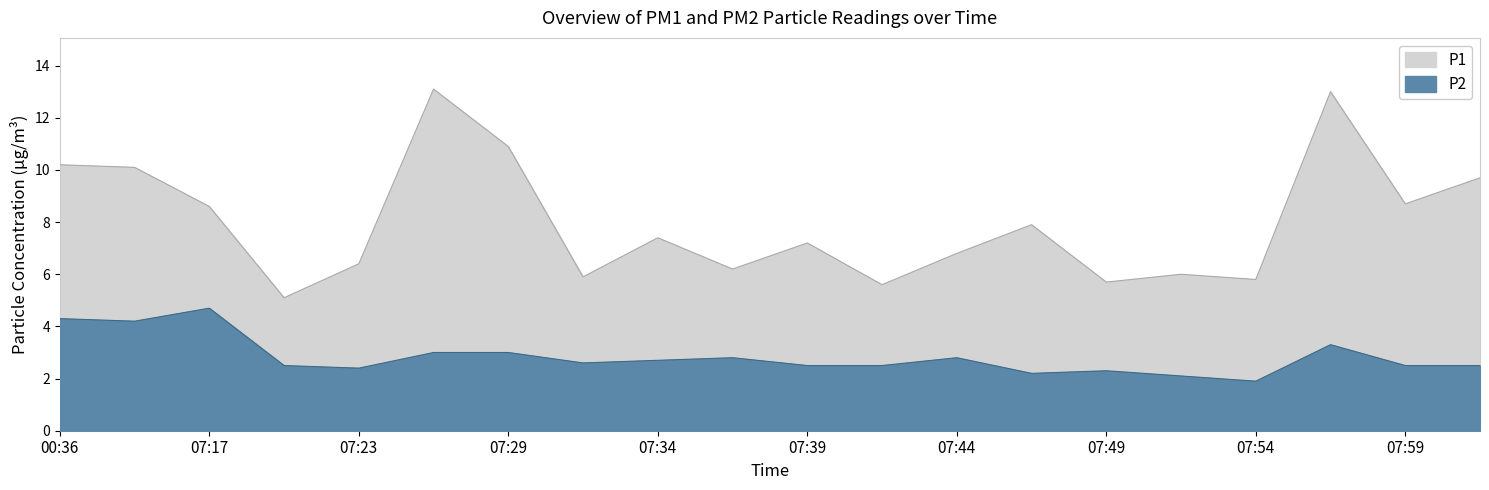

Count the number of data series in this chart.

2